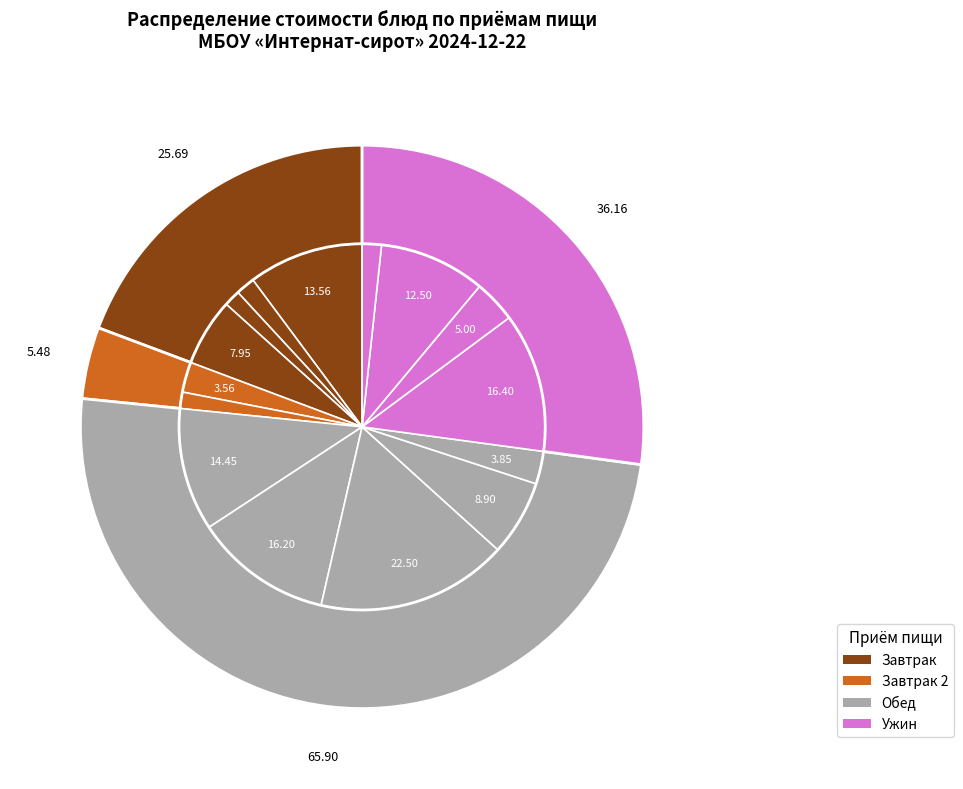

How many slices are in this pie chart?

15